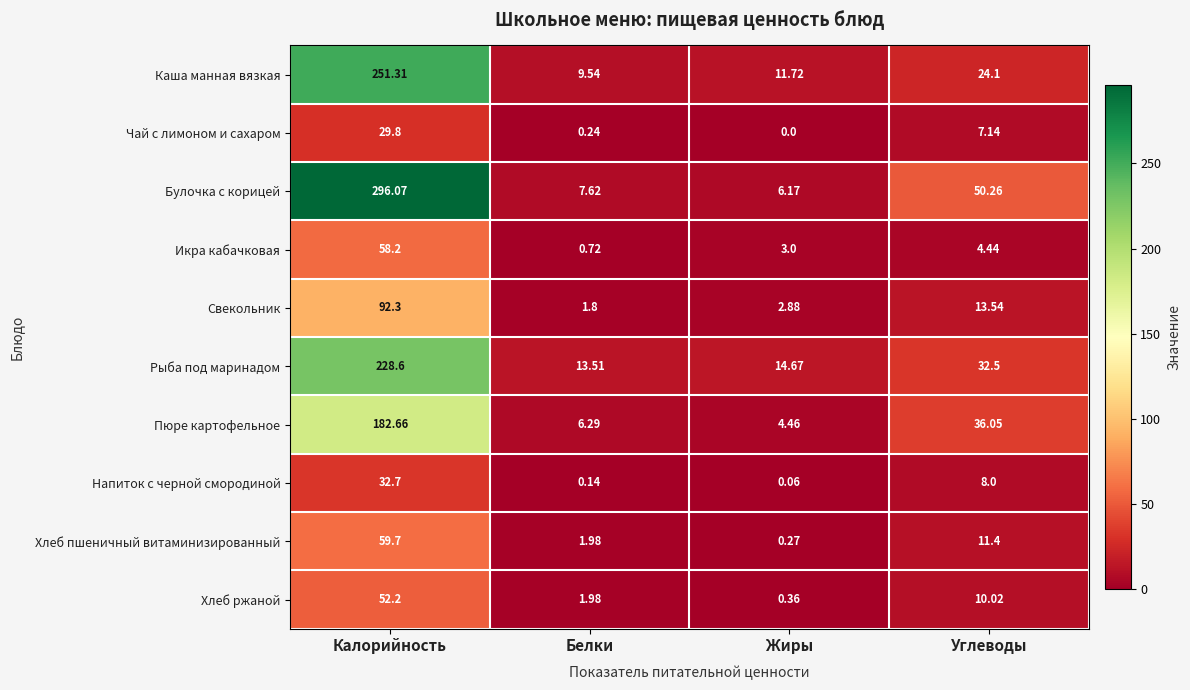

Which series has the largest total across all categories?

Булочка с корицей